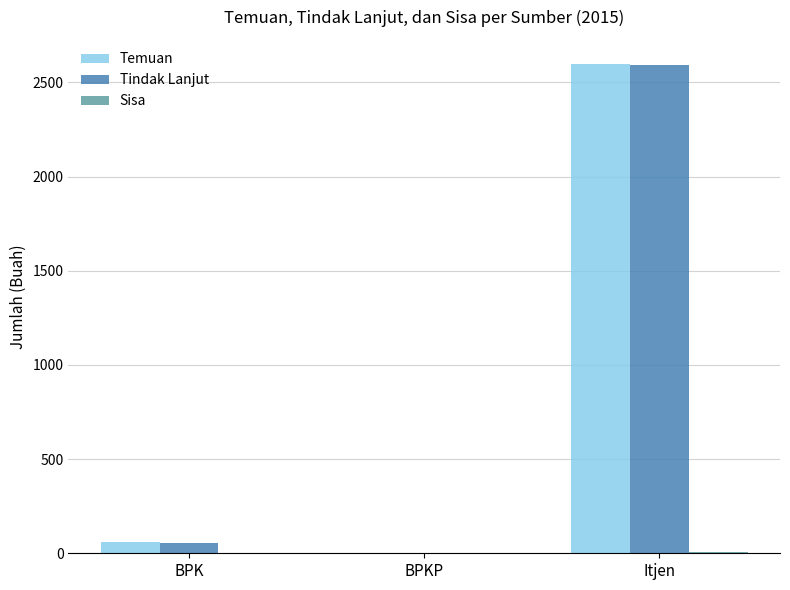

What is the greatest value displayed?

2596